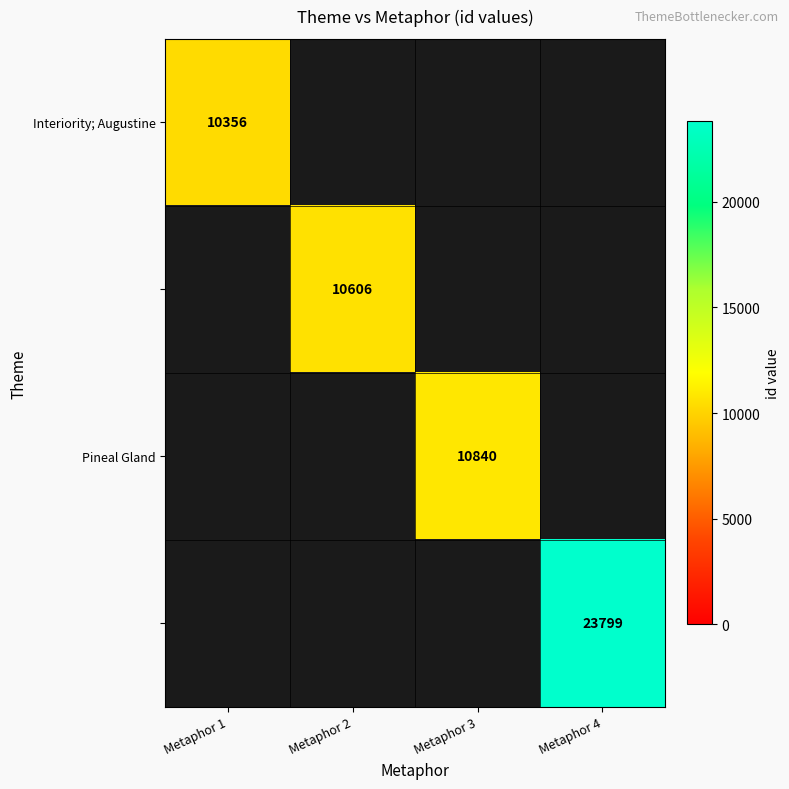

The Interiority; Augustine series shows 10356 at Metaphor 1. True or false?

True